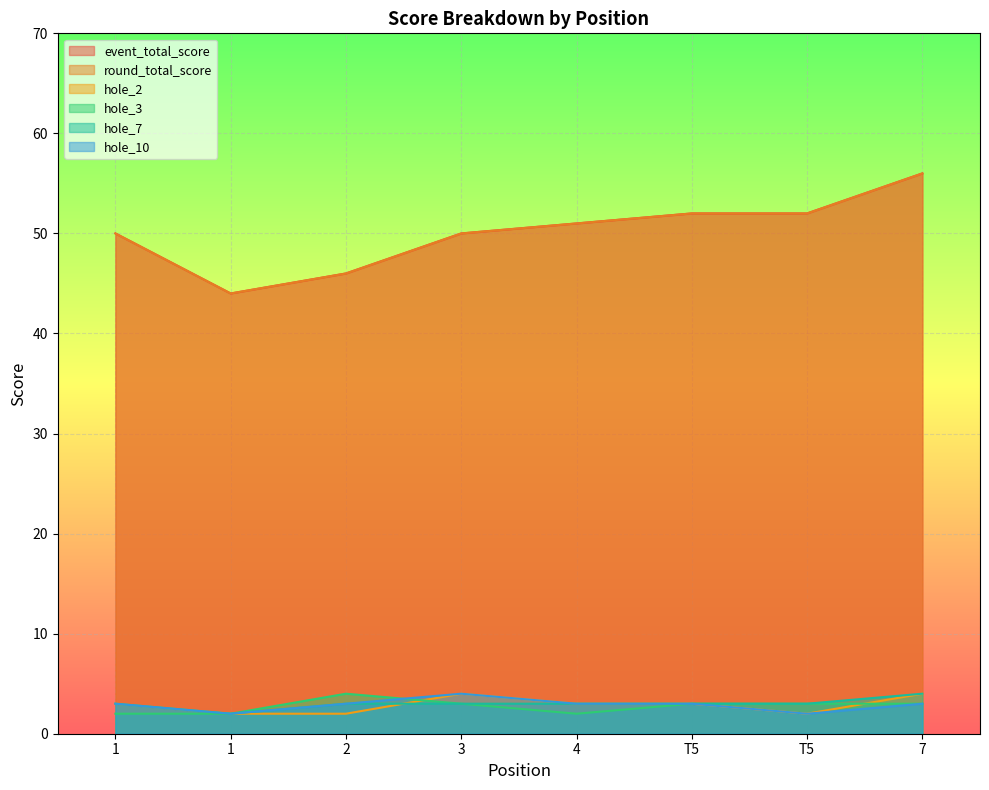

Rank the series by their maximum value, from lowest to highest.

hole_2, hole_3, hole_7, hole_10, event_total_score, round_total_score